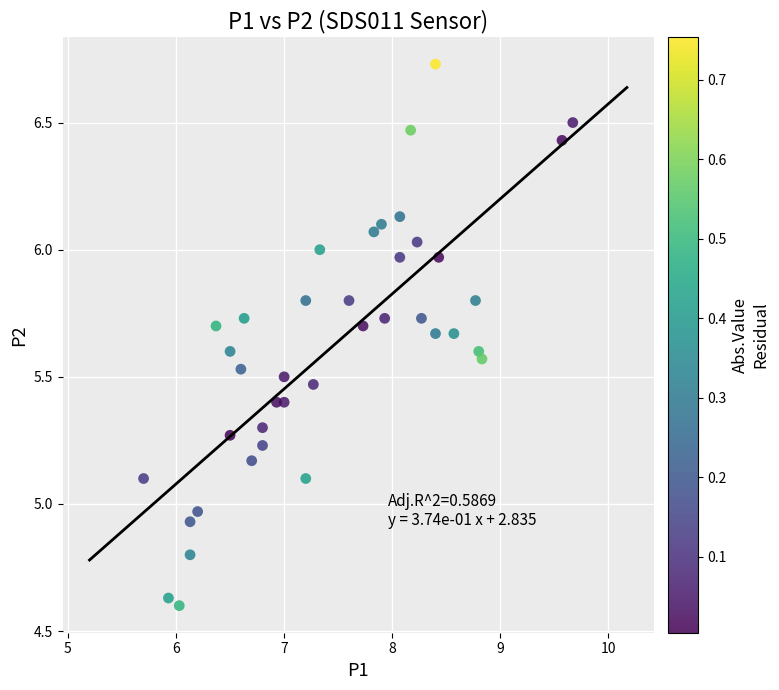

What is the range of X values (max minus min)?

4.0